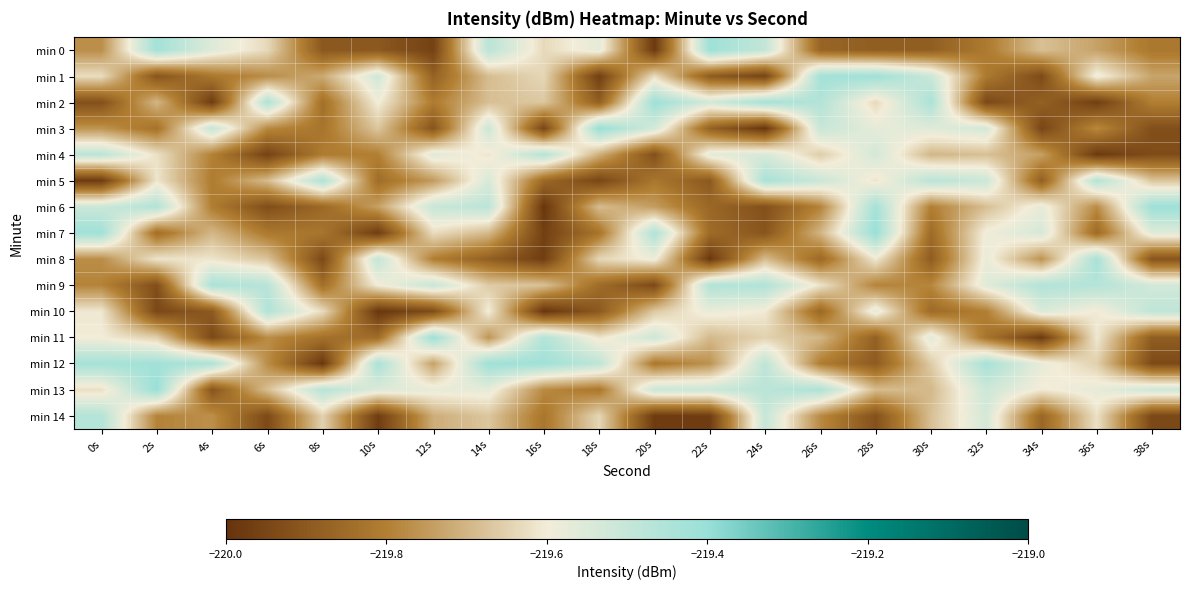

Reading left to right, what are all the values shown in this chart?

min 0: 0s=-219.8	2s=-219.4	4s=-219.6	6s=-219.6	8s=-219.9	10s=-219.9	12s=-220.0	14s=-219.5	16s=-219.6	18s=-219.6	20s=-220.0	22s=-219.4	24s=-219.5	26s=-219.9	28s=-219.9	30s=-219.9	32s=-219.8	34s=-219.7	36s=-219.7	38s=-219.8
min 1: 0s=-219.6	2s=-219.9	4s=-219.8	6s=-219.8	8s=-219.7	10s=-219.5	12s=-219.9	14s=-219.7	16s=-219.6	18s=-220.0	20s=-219.6	22s=-219.9	24s=-220.0	26s=-219.4	28s=-219.4	30s=-219.5	32s=-219.8	34s=-219.9	36s=-219.6	38s=-219.7
min 2: 0s=-219.9	2s=-219.7	4s=-220.0	6s=-219.4	8s=-219.8	10s=-219.6	12s=-219.8	14s=-219.7	16s=-219.7	18s=-219.9	20s=-219.4	22s=-219.5	24s=-219.4	26s=-219.5	28s=-219.6	30s=-219.4	32s=-219.9	34s=-219.9	36s=-220.0	38s=-219.8
min 3: 0s=-219.8	2s=-219.8	4s=-219.5	6s=-219.8	8s=-219.8	10s=-219.7	12s=-219.9	14s=-219.5	16s=-220.0	18s=-219.4	20s=-219.5	22s=-219.9	24s=-220.0	26s=-219.5	28s=-219.6	30s=-219.6	32s=-219.5	34s=-220.0	36s=-219.8	38s=-219.9
min 4: 0s=-219.5	2s=-219.6	4s=-219.8	6s=-220.0	8s=-219.8	10s=-219.8	12s=-219.6	14s=-219.6	16s=-219.5	18s=-219.7	20s=-219.9	22s=-219.6	24s=-219.5	26s=-219.7	28s=-219.5	30s=-219.7	32s=-219.7	34s=-219.7	36s=-220.0	38s=-219.9
min 5: 0s=-220.0	2s=-219.6	4s=-219.8	6s=-219.7	8s=-219.5	10s=-219.8	12s=-219.7	14s=-219.5	16s=-219.9	18s=-219.9	20s=-219.8	22s=-219.9	24s=-219.4	26s=-219.5	28s=-219.6	30s=-219.5	32s=-219.5	34s=-219.9	36s=-219.5	38s=-219.7
min 6: 0s=-219.5	2s=-219.5	4s=-219.8	6s=-219.9	8s=-219.9	10s=-219.7	12s=-219.5	14s=-219.5	16s=-220.0	18s=-219.7	20s=-219.7	22s=-219.9	24s=-219.9	26s=-219.8	28s=-219.4	30s=-219.8	32s=-219.7	34s=-219.6	36s=-219.8	38s=-219.4
min 7: 0s=-219.4	2s=-219.8	4s=-219.7	6s=-219.8	8s=-219.8	10s=-220.0	12s=-219.6	14s=-219.7	16s=-220.0	18s=-219.8	20s=-219.5	22s=-219.9	24s=-219.9	26s=-219.7	28s=-219.4	30s=-219.8	32s=-219.6	34s=-219.5	36s=-219.9	38s=-219.6
min 8: 0s=-219.8	2s=-219.6	4s=-219.6	6s=-219.7	8s=-219.9	10s=-219.5	12s=-219.8	14s=-219.9	16s=-220.0	18s=-219.6	20s=-219.6	22s=-220.0	24s=-219.7	26s=-219.9	28s=-219.6	30s=-219.9	32s=-219.6	34s=-219.8	36s=-219.4	38s=-219.9
min 9: 0s=-219.8	2s=-219.9	4s=-219.4	6s=-219.5	8s=-219.8	10s=-219.6	12s=-219.5	14s=-219.7	16s=-219.7	18s=-219.8	20s=-219.9	22s=-219.5	24s=-219.5	26s=-219.6	28s=-219.8	30s=-219.8	32s=-219.6	34s=-219.5	36s=-219.5	38s=-219.5
min 10: 0s=-219.6	2s=-219.9	4s=-219.9	6s=-219.5	8s=-219.6	10s=-220.0	12s=-219.9	14s=-219.6	16s=-220.0	18s=-219.9	20s=-219.7	22s=-219.6	24s=-219.6	26s=-219.9	28s=-219.6	30s=-219.9	32s=-219.8	34s=-219.5	36s=-219.6	38s=-219.5
min 11: 0s=-219.6	2s=-219.7	4s=-219.9	6s=-219.8	8s=-219.8	10s=-219.8	12s=-219.4	14s=-219.8	16s=-219.5	18s=-219.6	20s=-219.5	22s=-219.7	24s=-219.6	26s=-219.7	28s=-219.9	30s=-219.6	32s=-219.8	34s=-220.0	36s=-219.6	38s=-219.9
min 12: 0s=-219.4	2s=-219.4	4s=-219.4	6s=-219.8	8s=-220.0	10s=-219.4	12s=-219.7	14s=-219.4	16s=-219.4	18s=-219.5	20s=-219.8	22s=-219.8	24s=-219.5	26s=-219.8	28s=-219.9	30s=-219.7	32s=-219.4	34s=-219.6	36s=-219.7	38s=-219.9
min 13: 0s=-219.6	2s=-219.4	4s=-219.9	6s=-219.7	8s=-219.5	10s=-219.6	12s=-219.6	14s=-219.6	16s=-219.8	18s=-219.8	20s=-219.5	22s=-219.5	24s=-219.5	26s=-219.4	28s=-219.7	30s=-219.7	32s=-219.5	34s=-219.6	36s=-219.6	38s=-219.5
min 14: 0s=-219.5	2s=-219.8	4s=-219.8	6s=-219.9	8s=-219.6	10s=-220.0	12s=-219.7	14s=-219.7	16s=-219.8	18s=-219.6	20s=-220.0	22s=-220.0	24s=-219.5	26s=-219.8	28s=-219.9	30s=-219.7	32s=-219.5	34s=-219.9	36s=-219.6	38s=-219.9